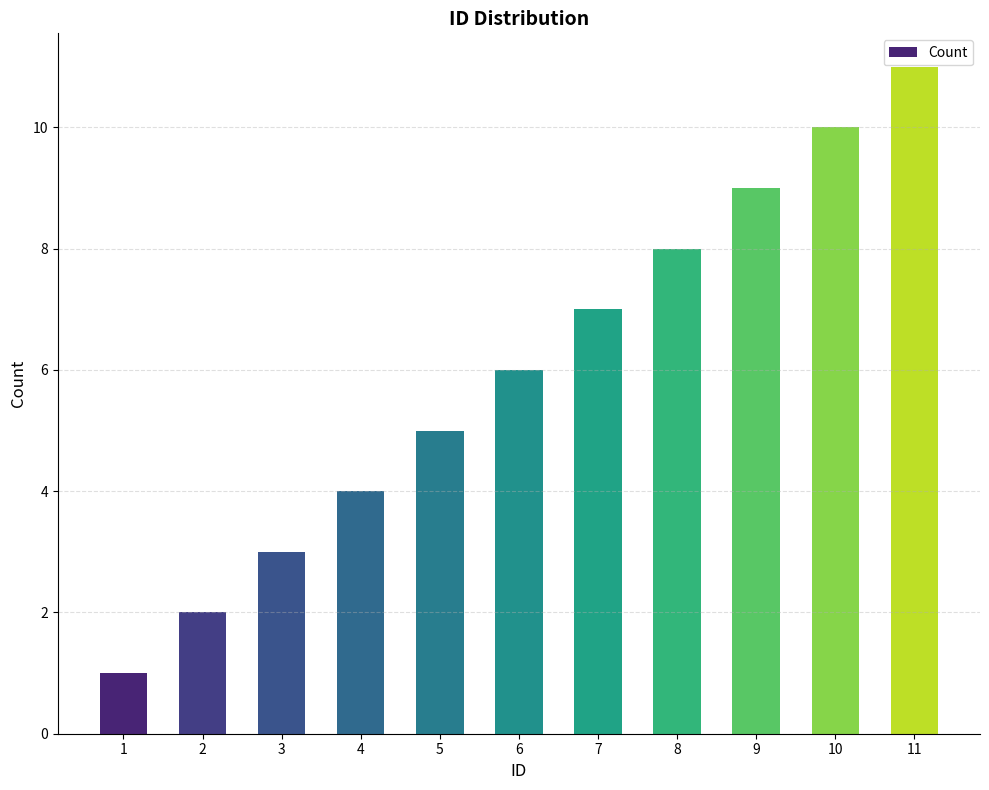

What is the average value?

6